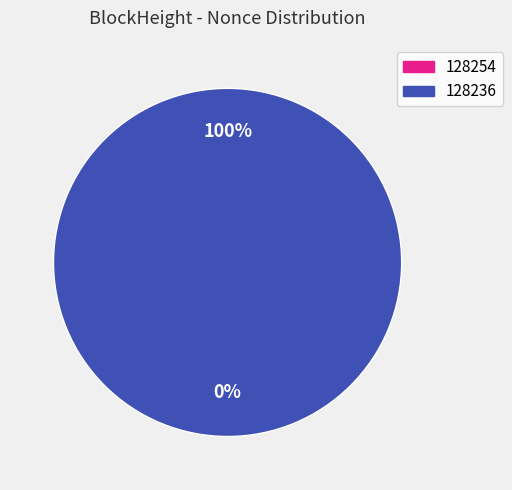

To the nearest percent, what is the difference between the largest and smallest slice percentages?

100%